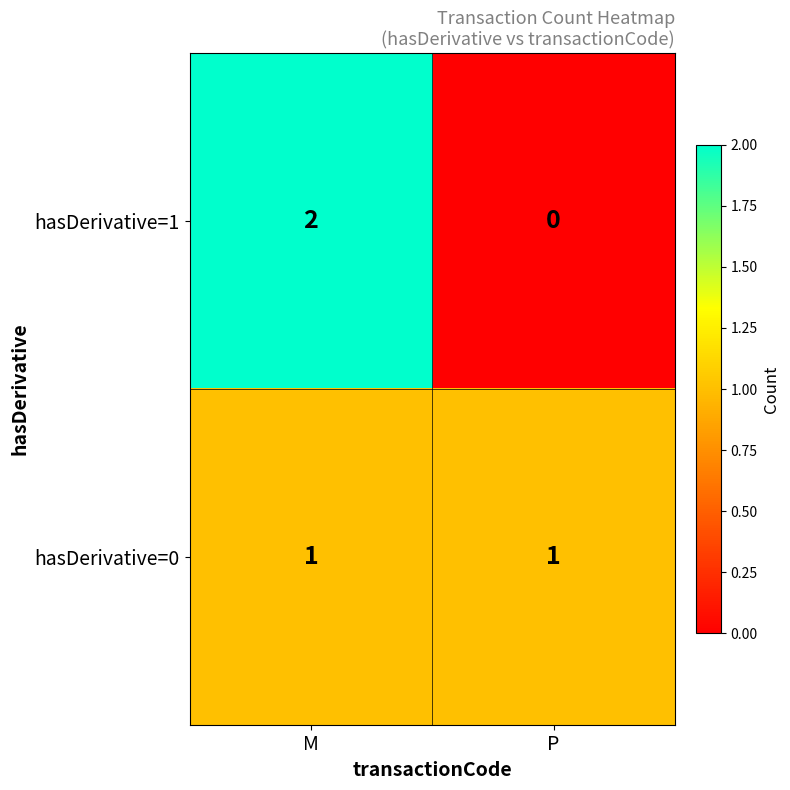

The value of hasDerivative=1 at P is 0. True or false?

True